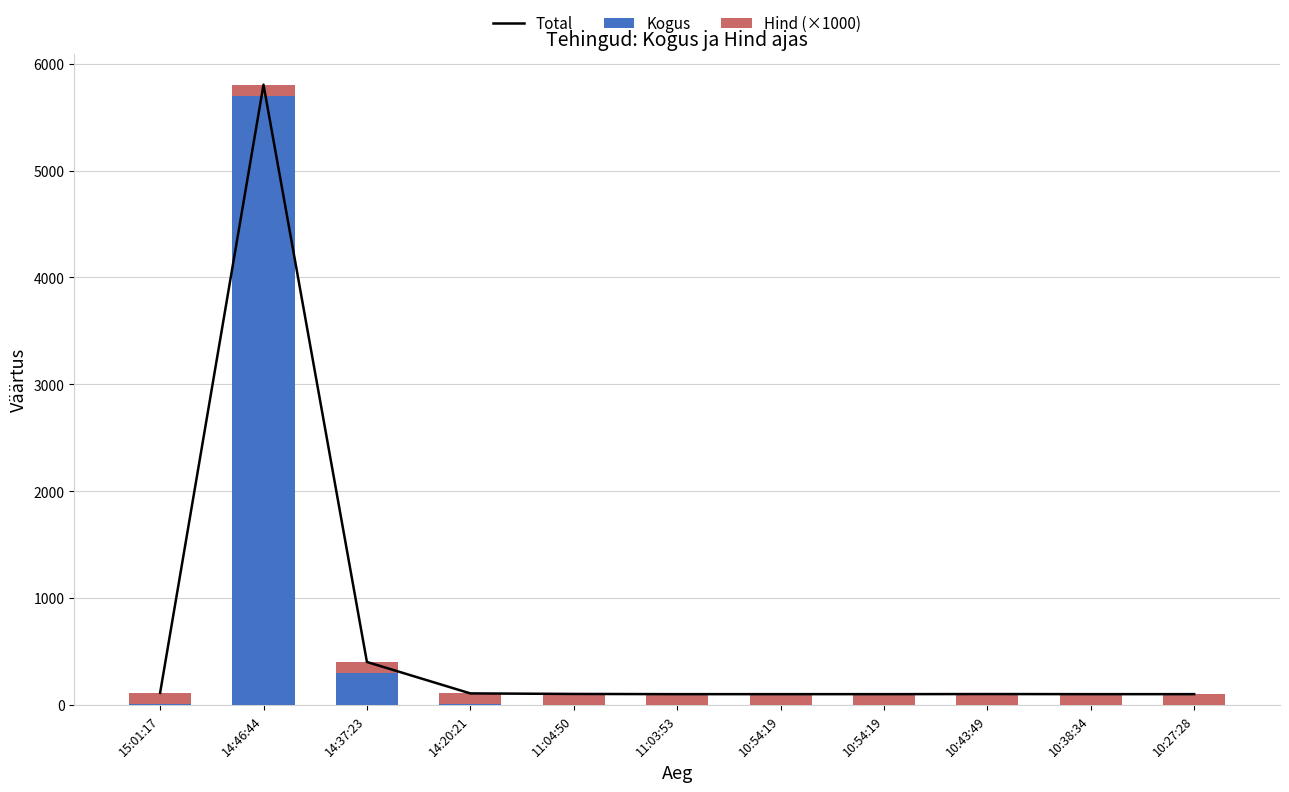

List the series in order of their peak value, highest first.

Total, Kogus, Hind (×1000)